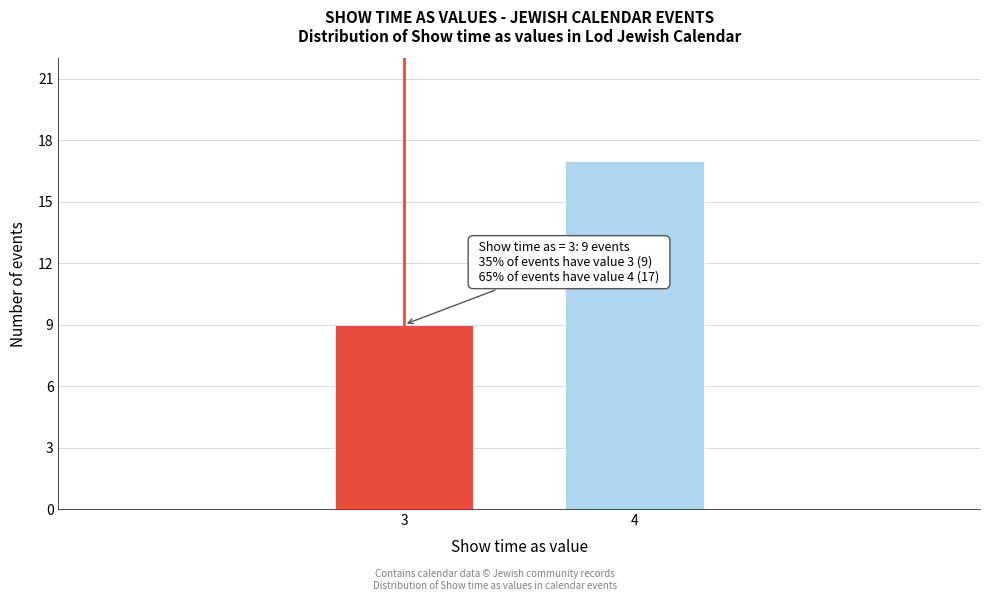

Reading left to right, transcribe all the data shown in this chart.

9	17